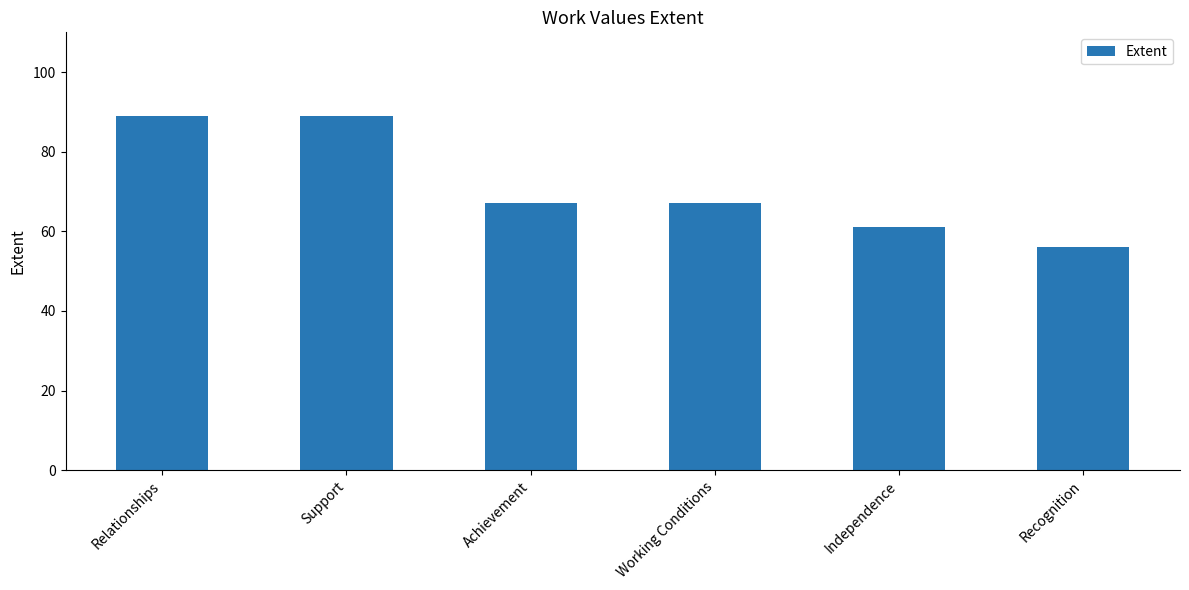

What position from the right is Relationships?

6